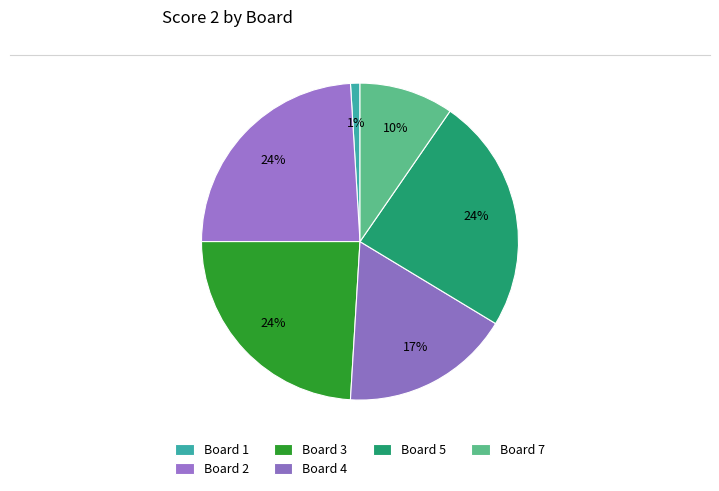

Does any single category account for the majority?

No